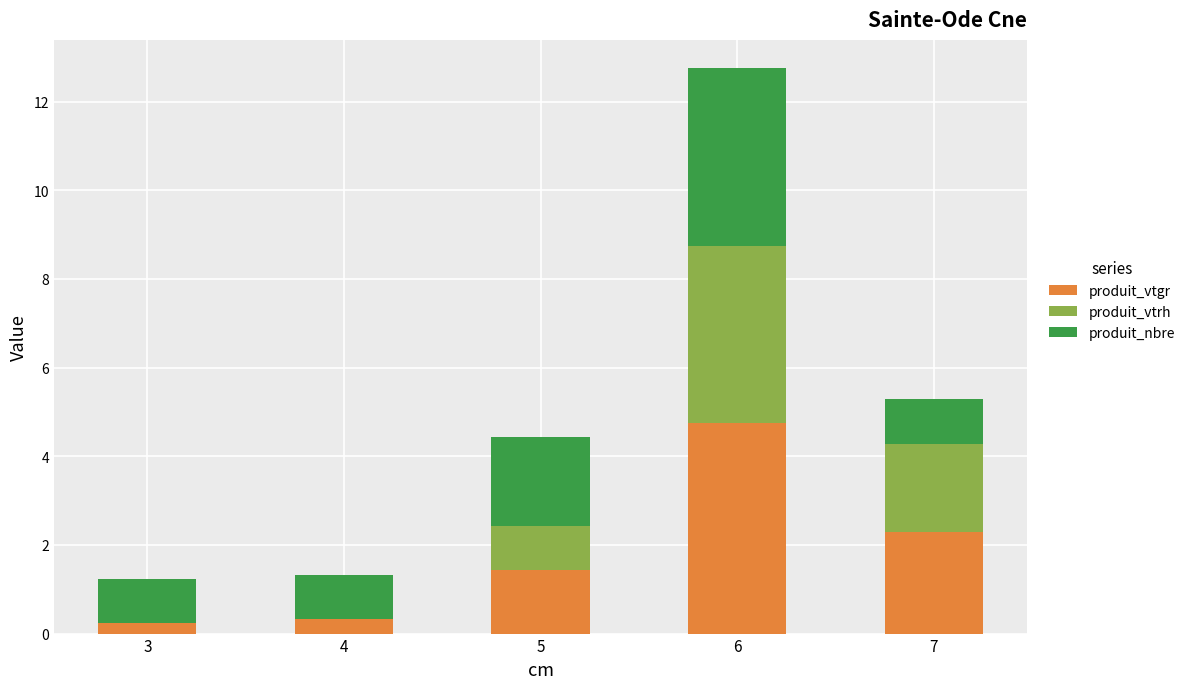

Read the produit_vtgr value at 6.

4.8